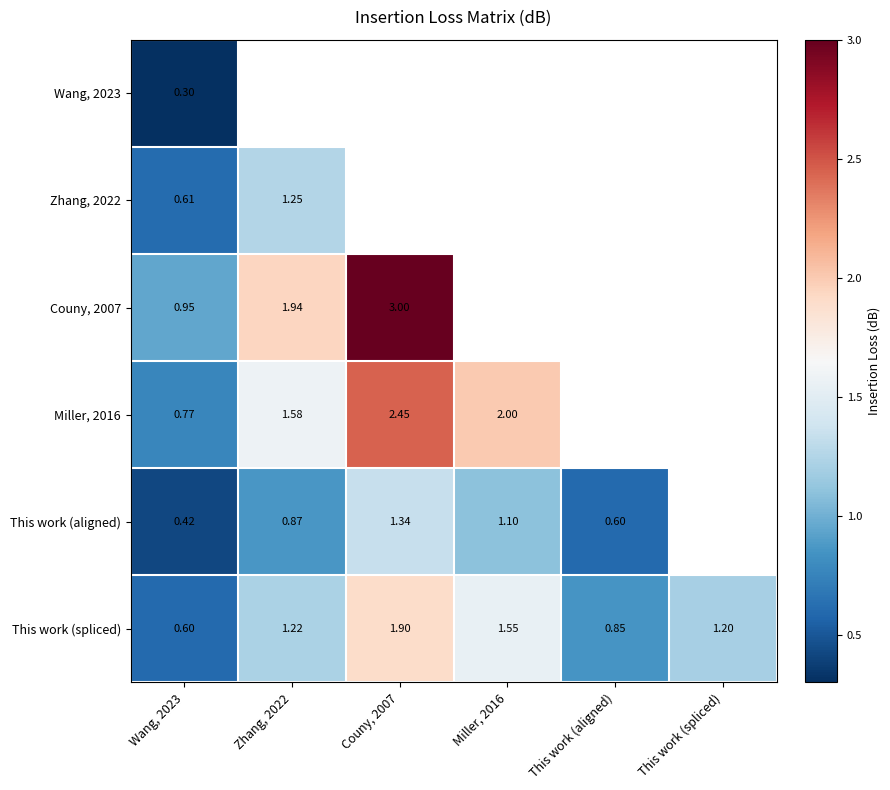

At which category is the sum across all series the highest?

Wang, 2023